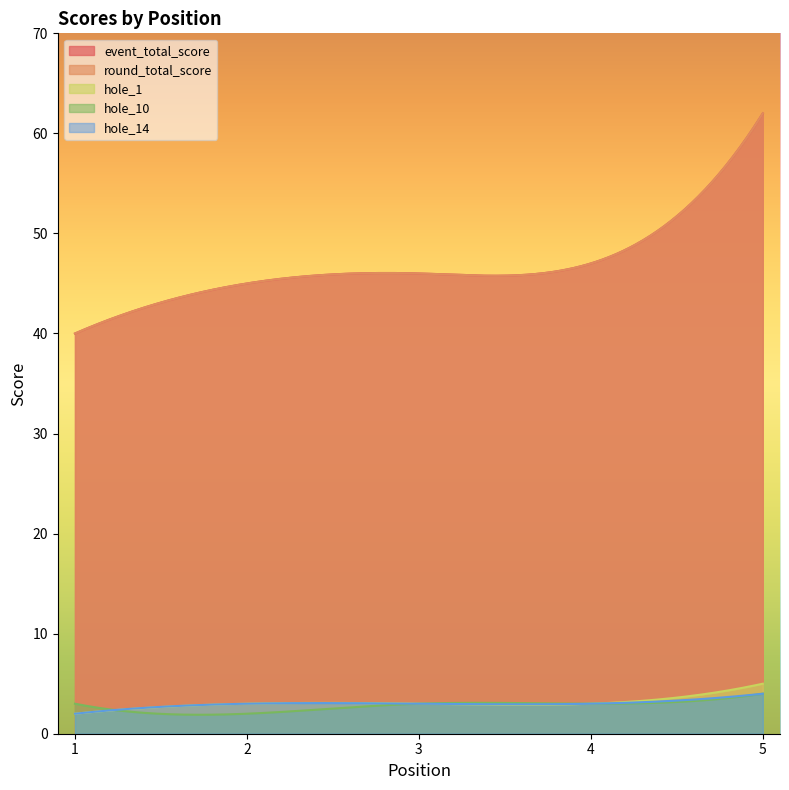

Which series has the widest spread of values?

event_total_score